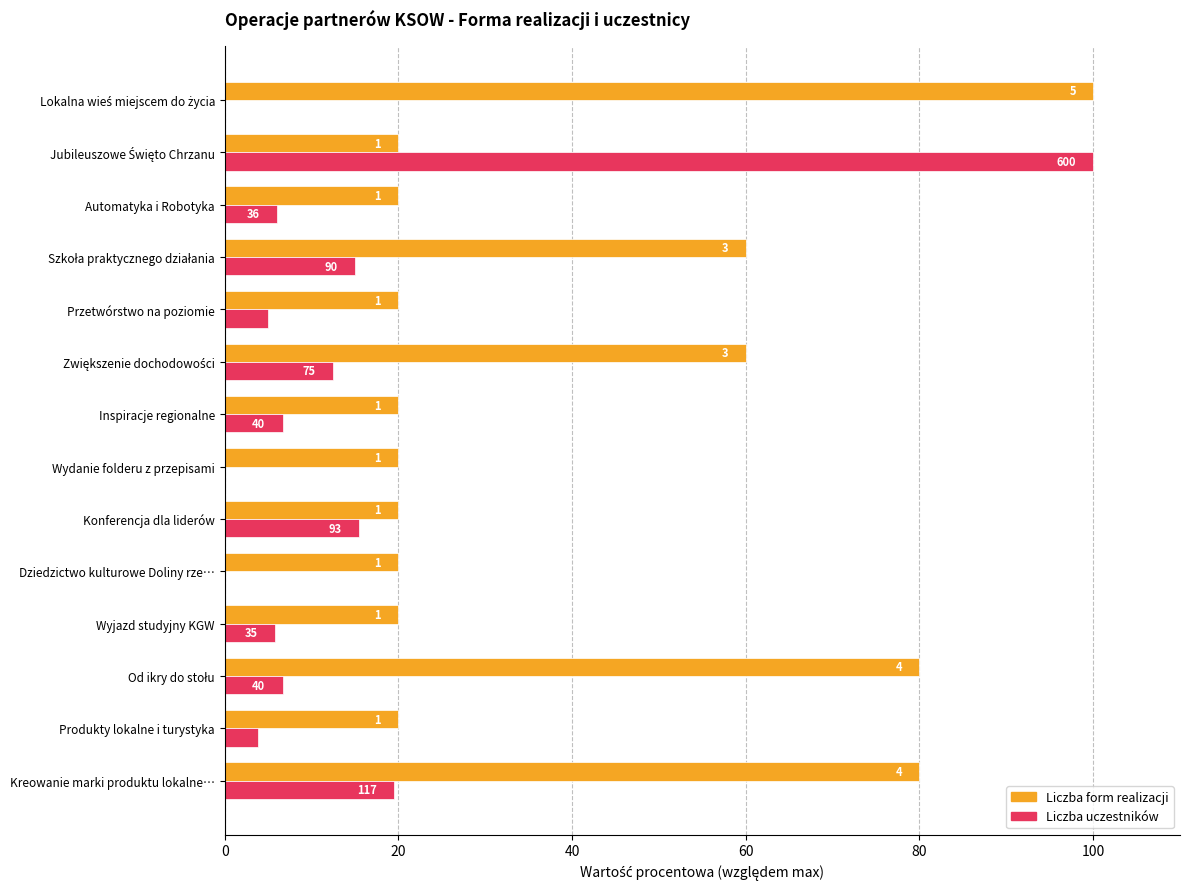

How many data points in Liczba uczestników are less than 6?

6